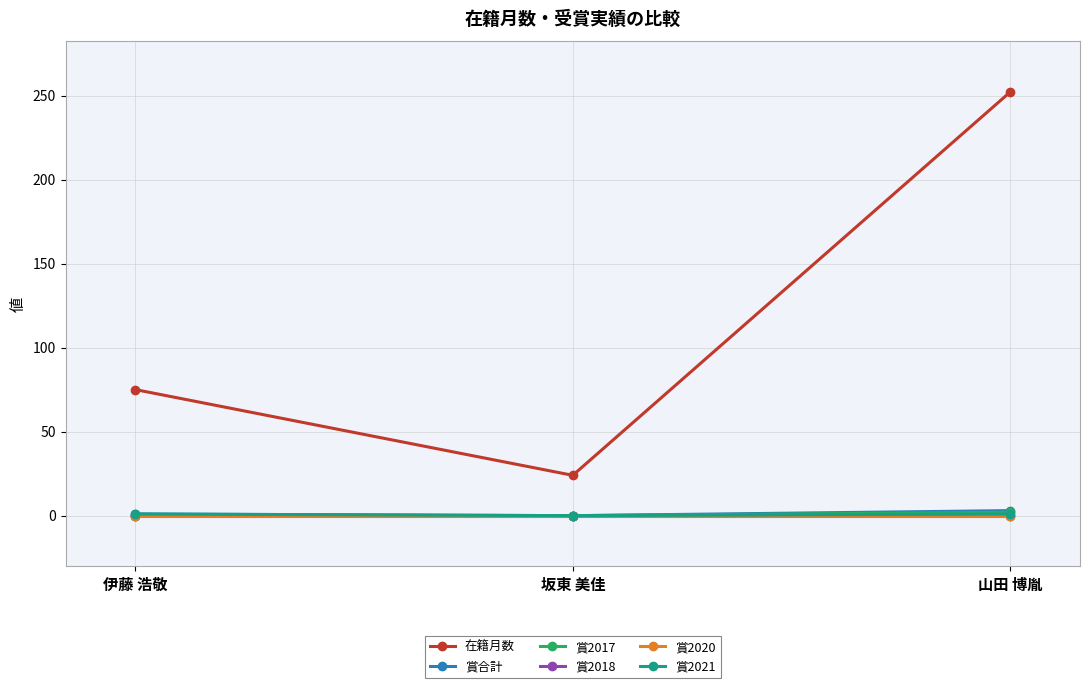

What are all the series names shown in the legend?

在籍月数, 賞合計, 賞2017, 賞2018, 賞2020, 賞2021